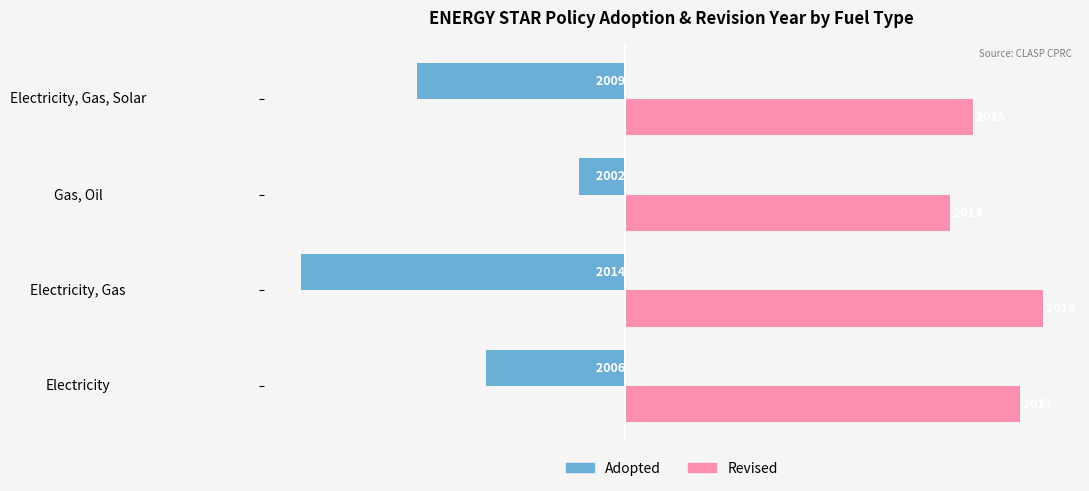

What are all the series names shown in the legend?

Adopted, Revised